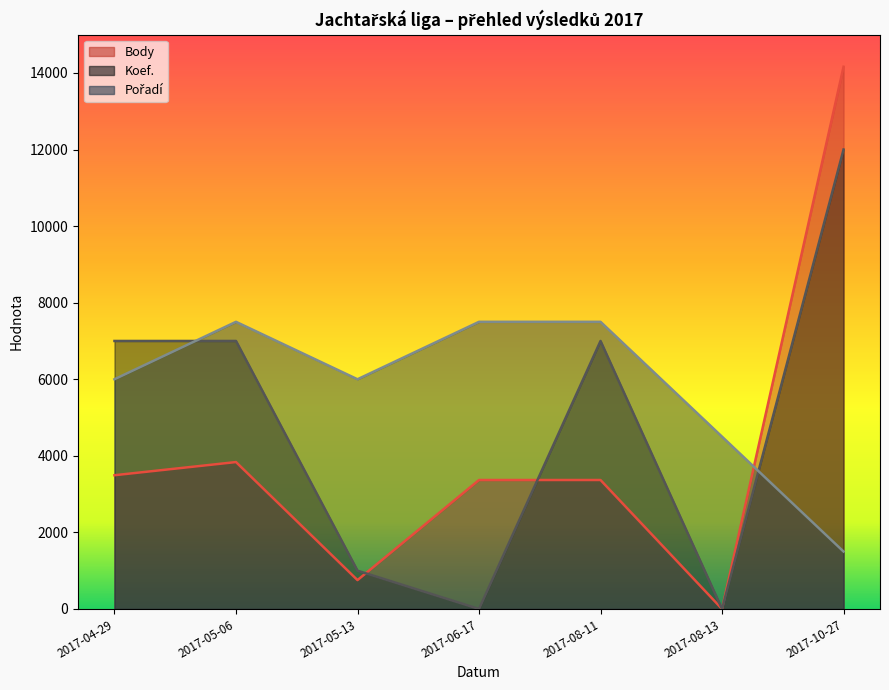

Count the number of data series in this chart.

3